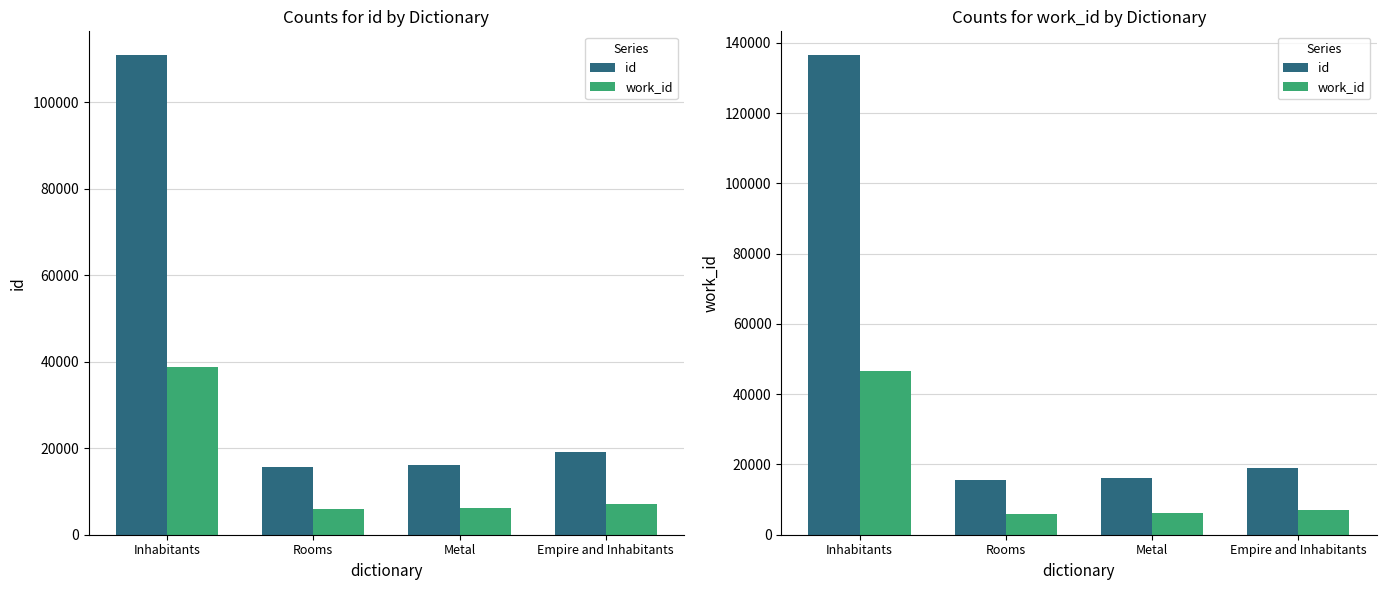

What is the difference between the maximum and minimum values in the id series?

120851